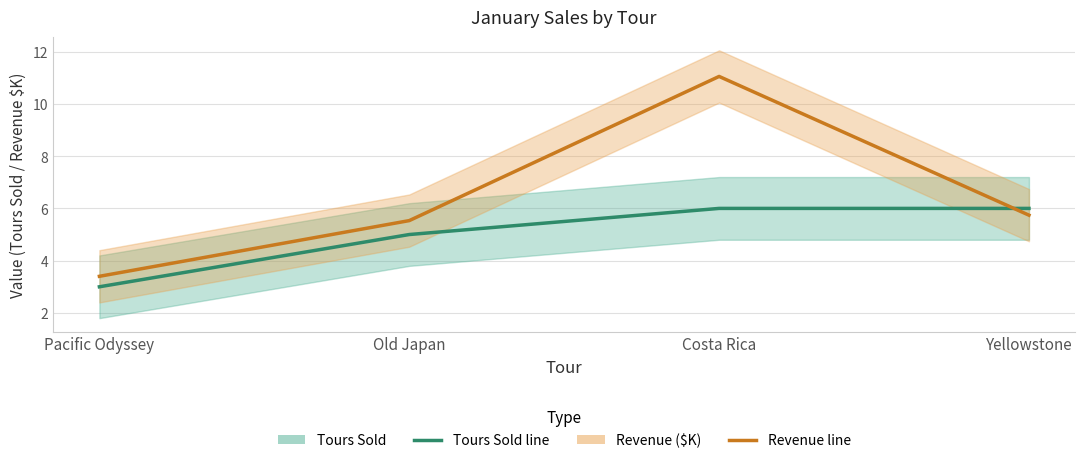

True or false: Revenue ($K) has a value of 5.7 at Yellowstone.

True